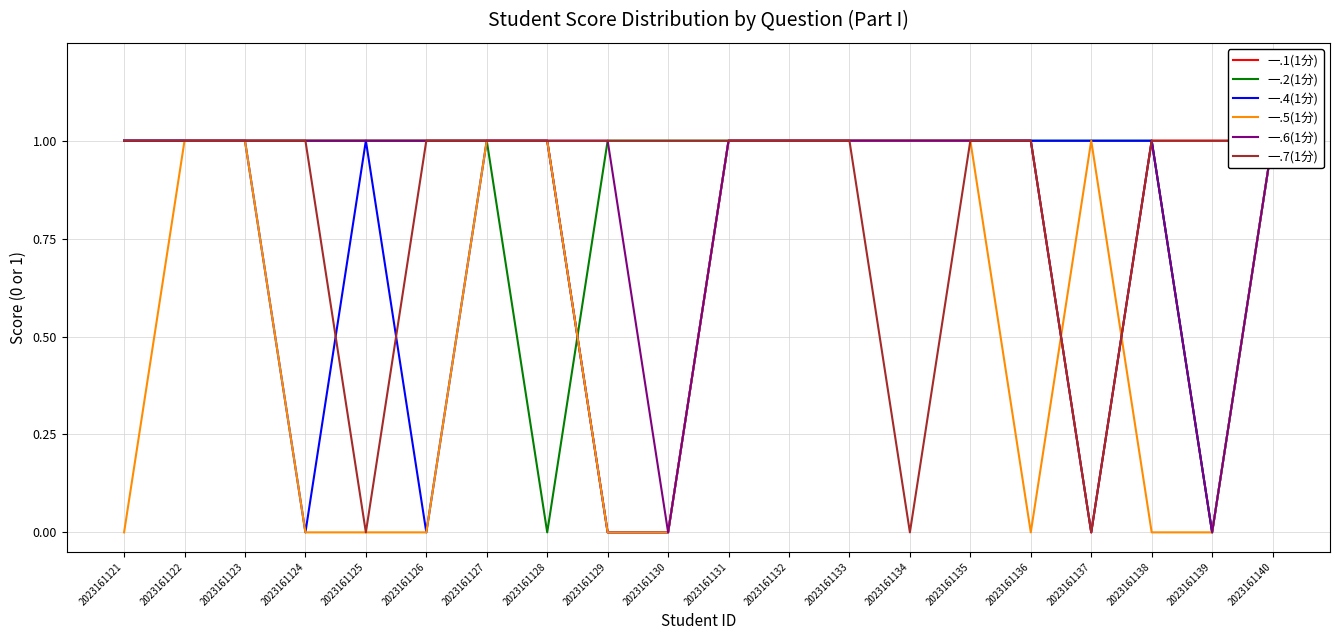

Between which two adjacent categories do 一.2(1分) and 一.4(1分) first intersect?

2023161128 and 2023161129